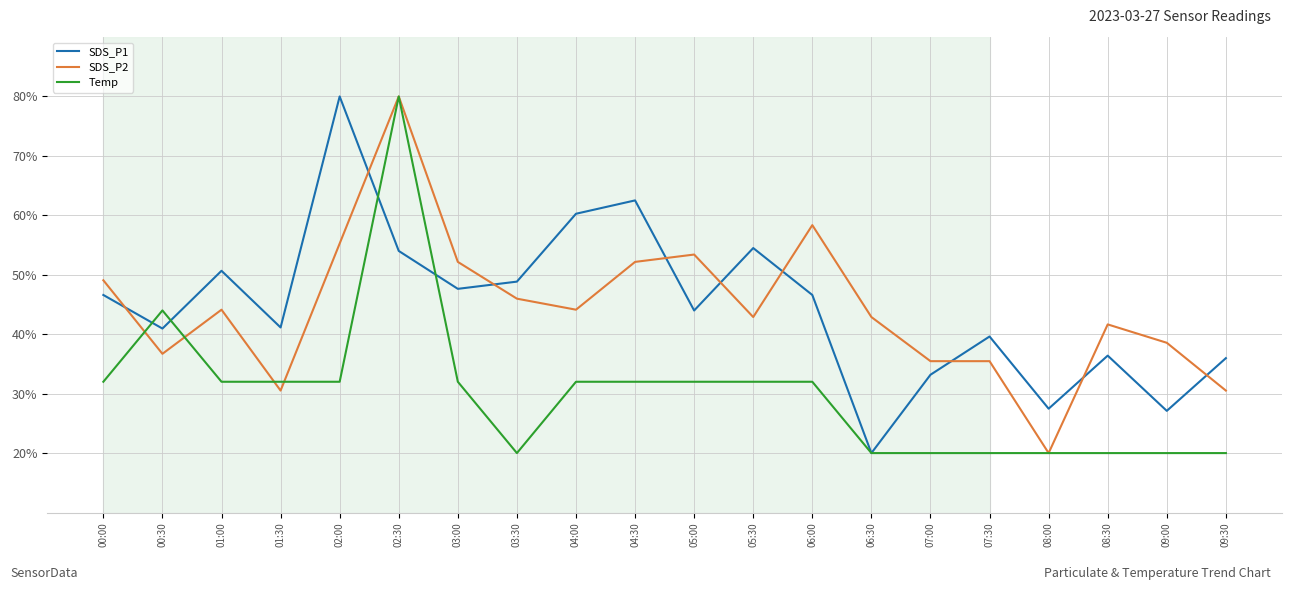

How many values in the Temp series exceed 32?

12